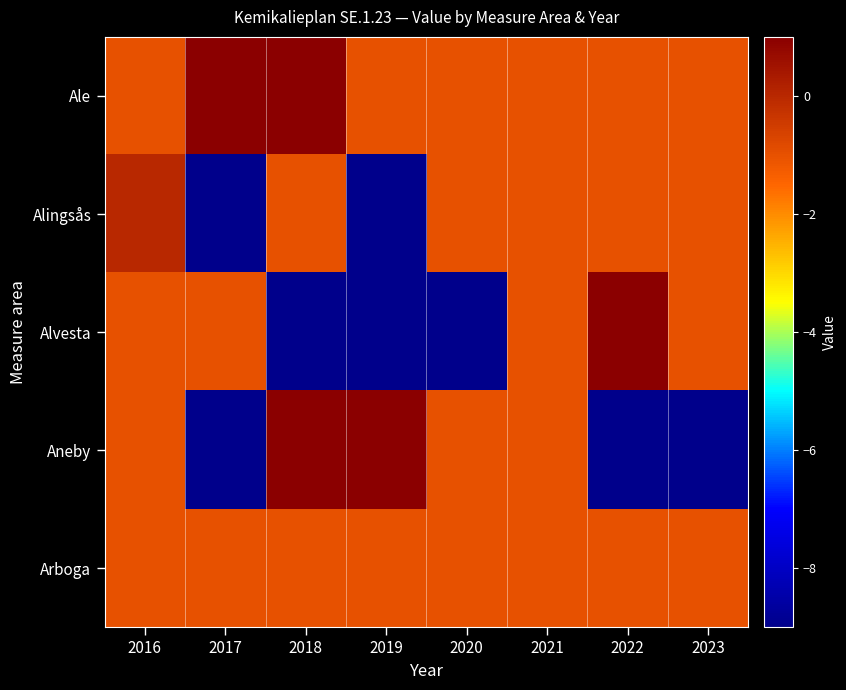

Count the number of categories in the chart.

8